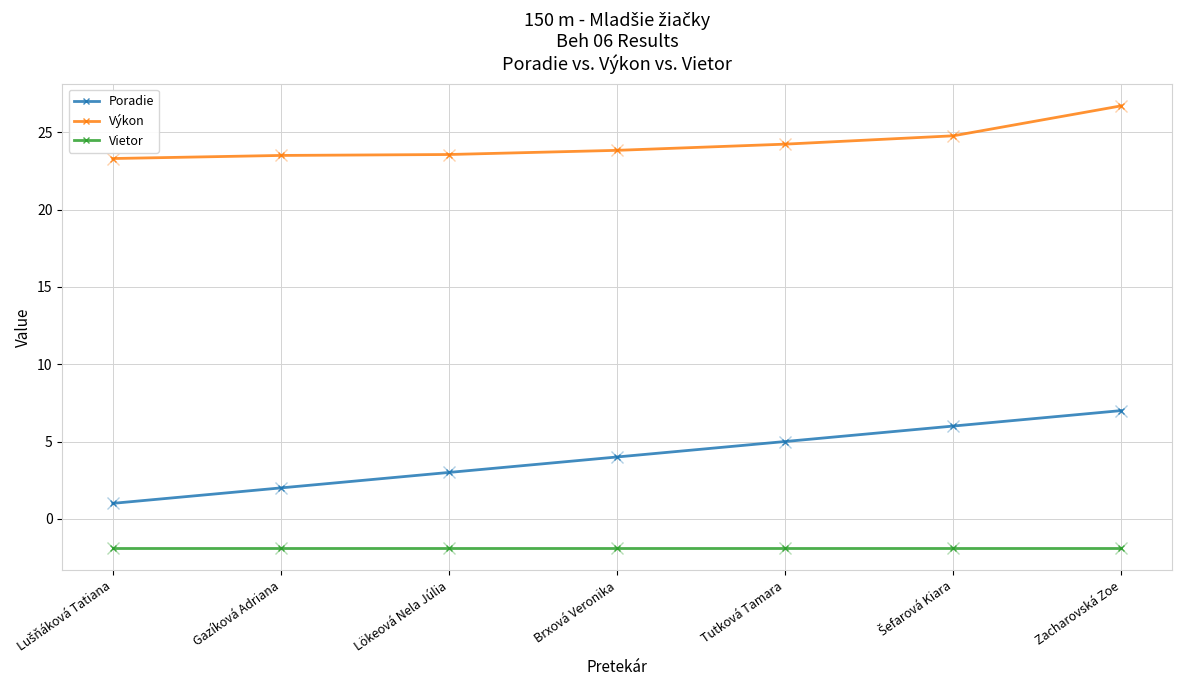

What is the sum of all Poradie values?

28.0